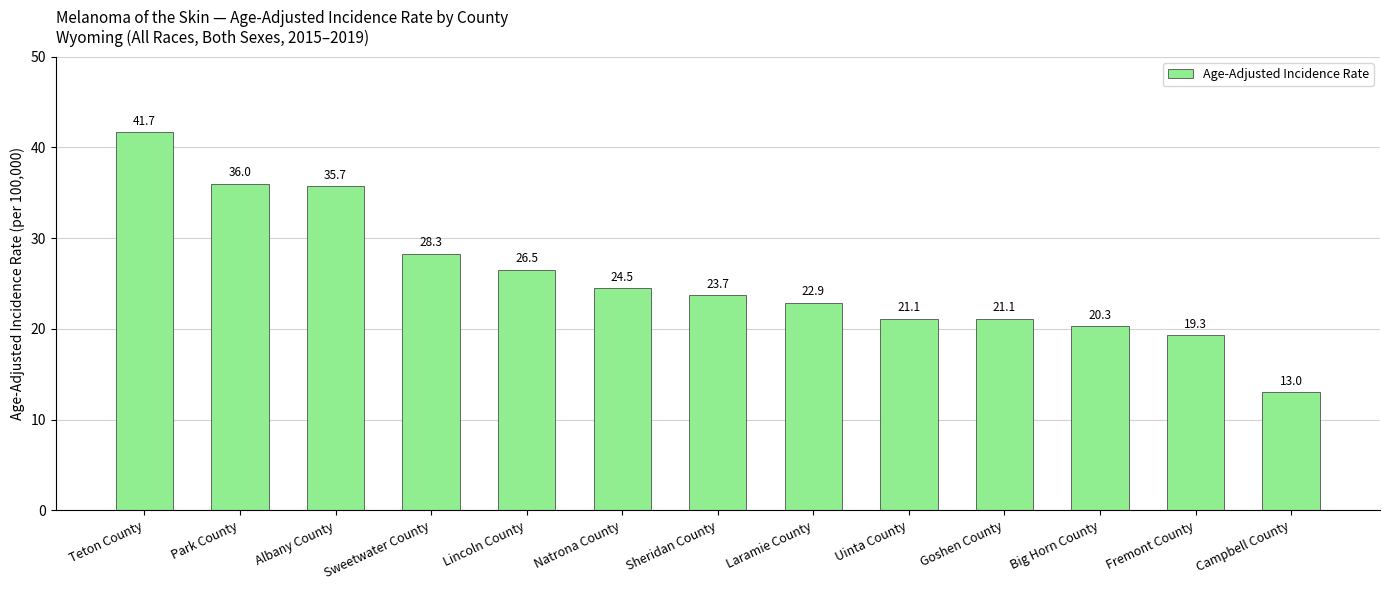

Does the chart contain stacked bars?

No